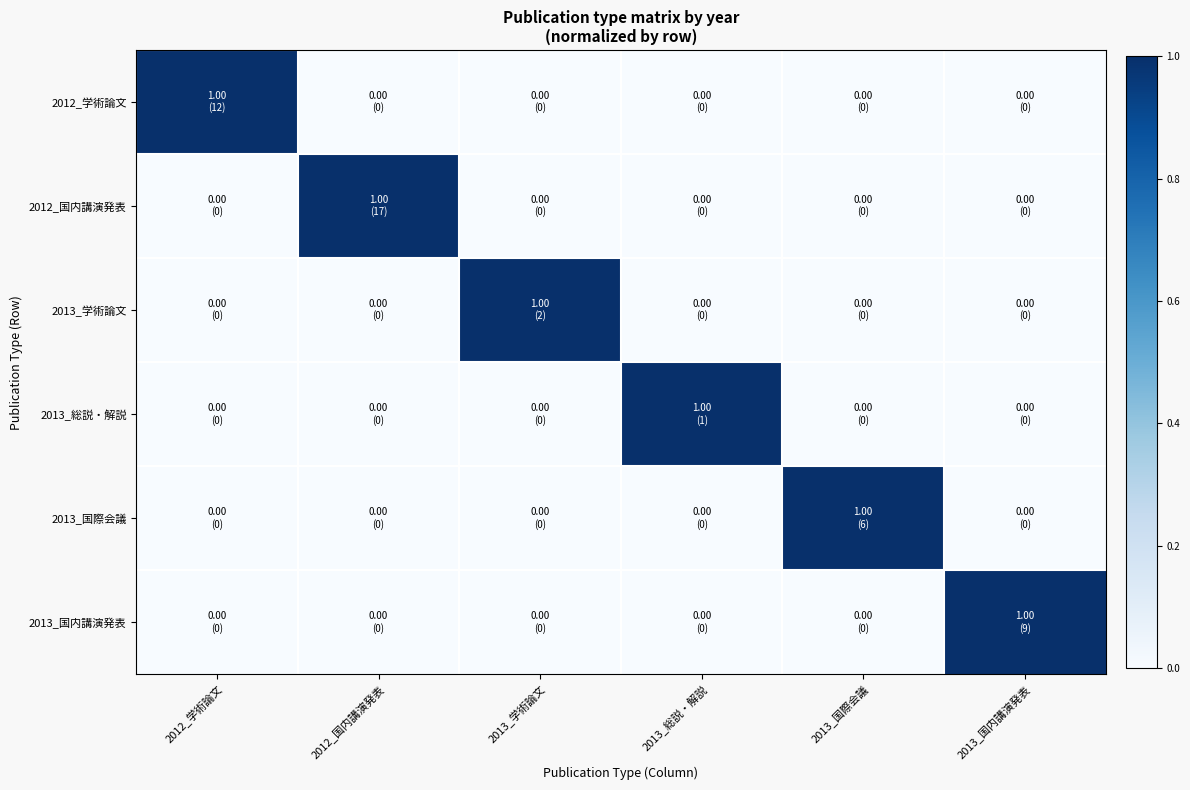

Which category has the highest value across all series?

2012_学術論文